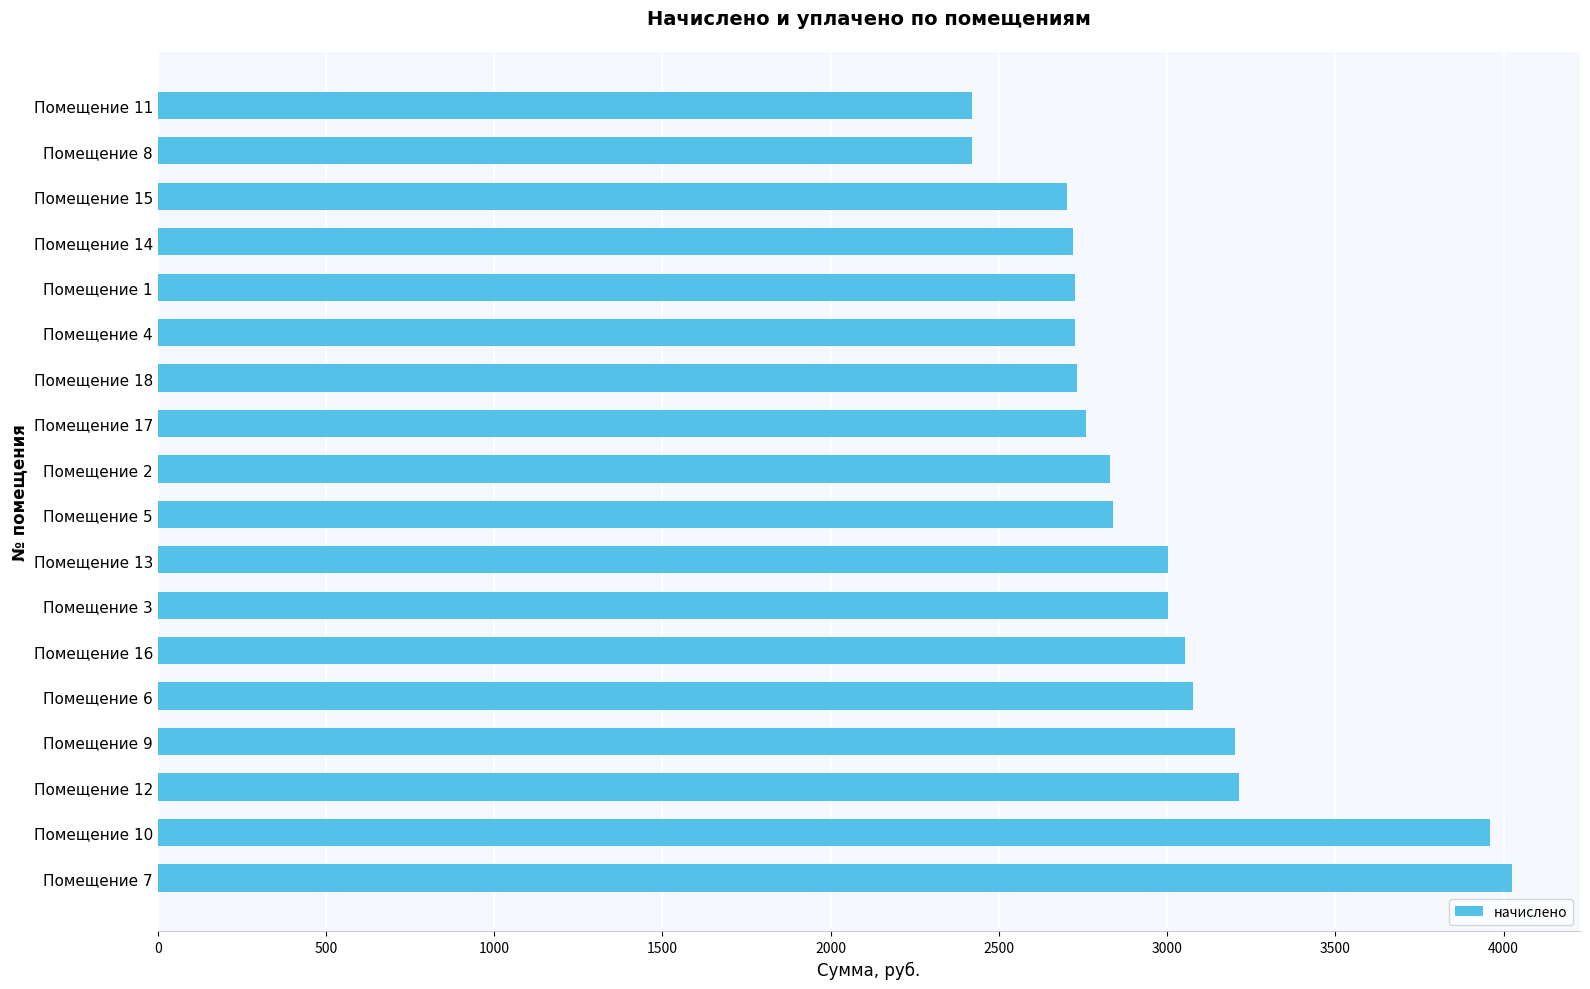

What is the smallest value displayed?

2419.3